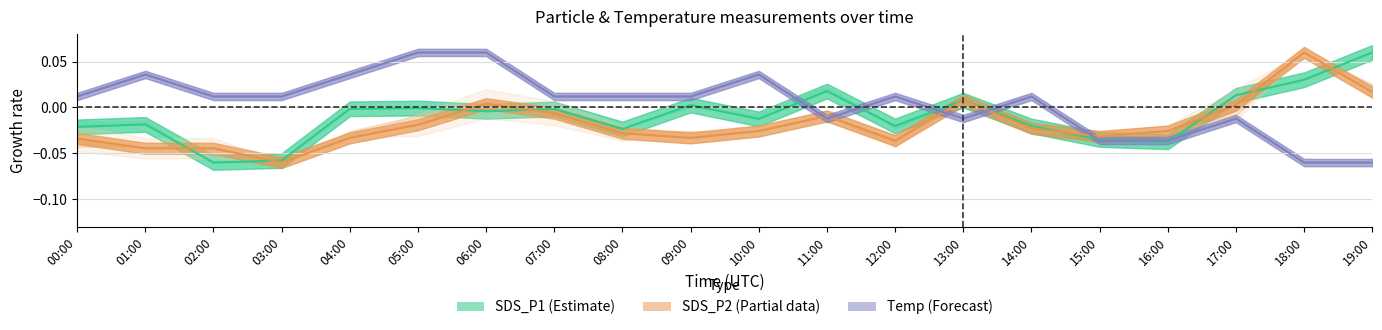

At which label does Temp reach its peak?

05:00